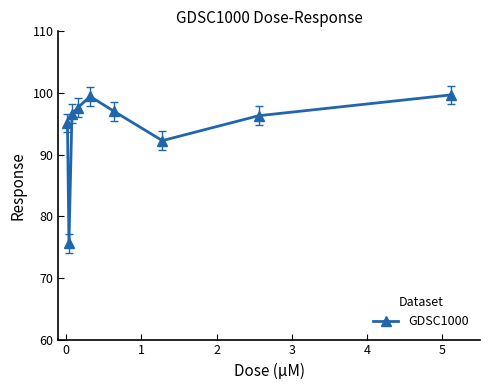

What is the smallest value displayed?

75.6